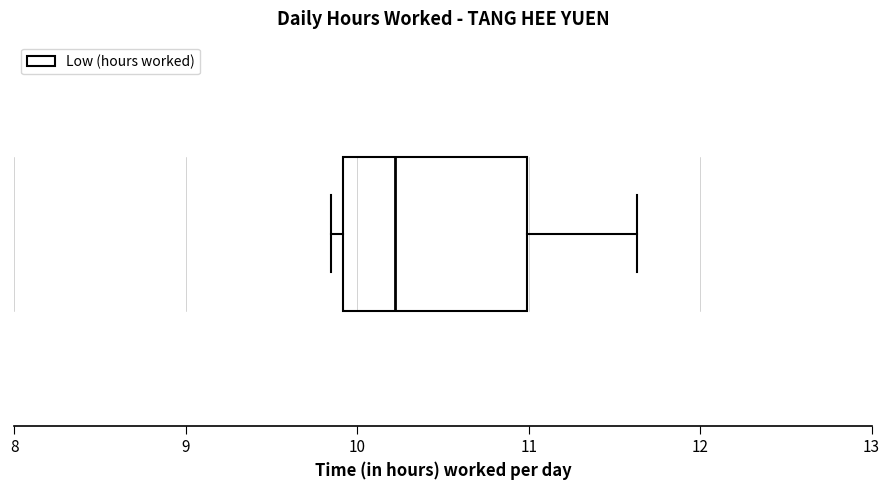

Where is the left edge of the box on the x-axis? The values are not printed on the chart, so give them approximately, as read against the axis.

9.9